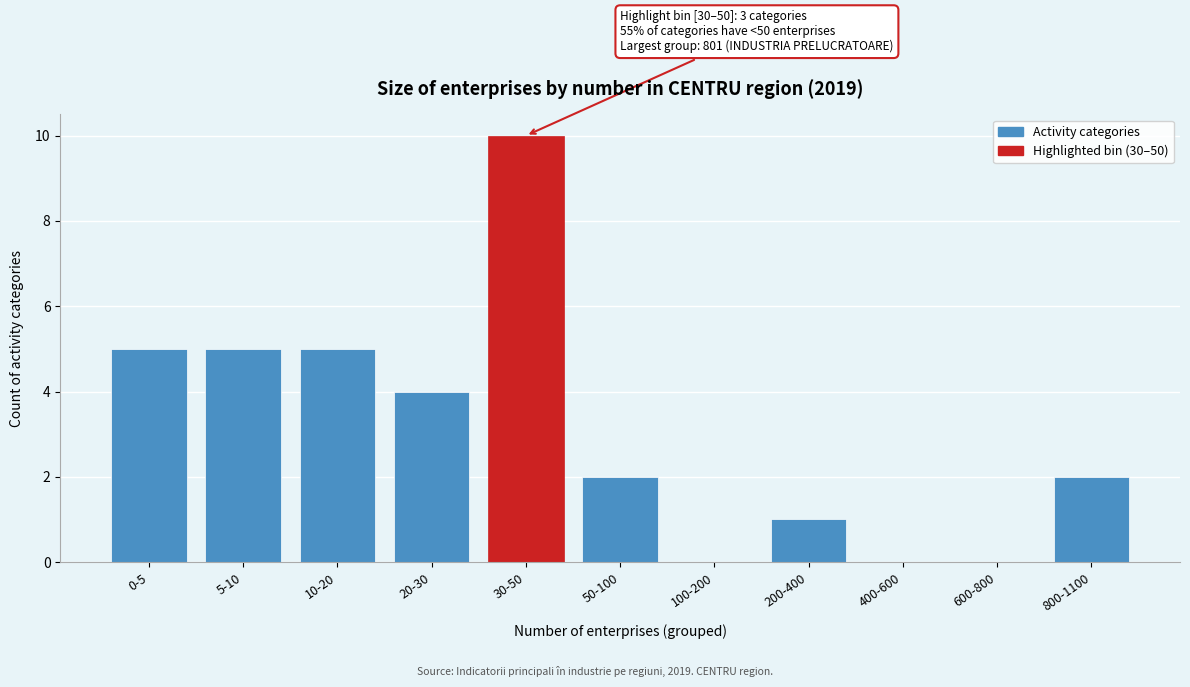

Reading left to right, transcribe all the data shown in this chart.

0-5=5	5-10=5	10-20=5	20-30=4	30-50=10	50-100=2	100-200=0	200-400=1	400-600=0	600-800=0	800-1100=2